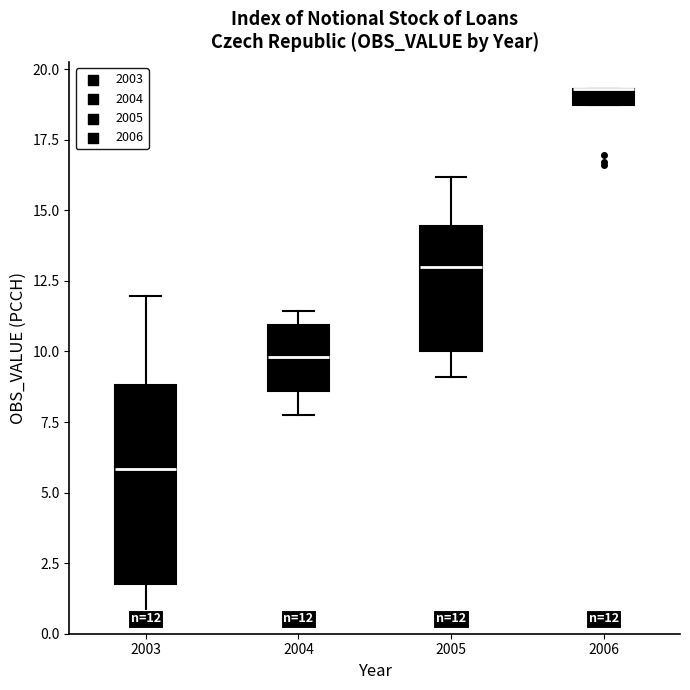

Comparing the boxes themselves (not the whiskers), which one is the tallest?

2003